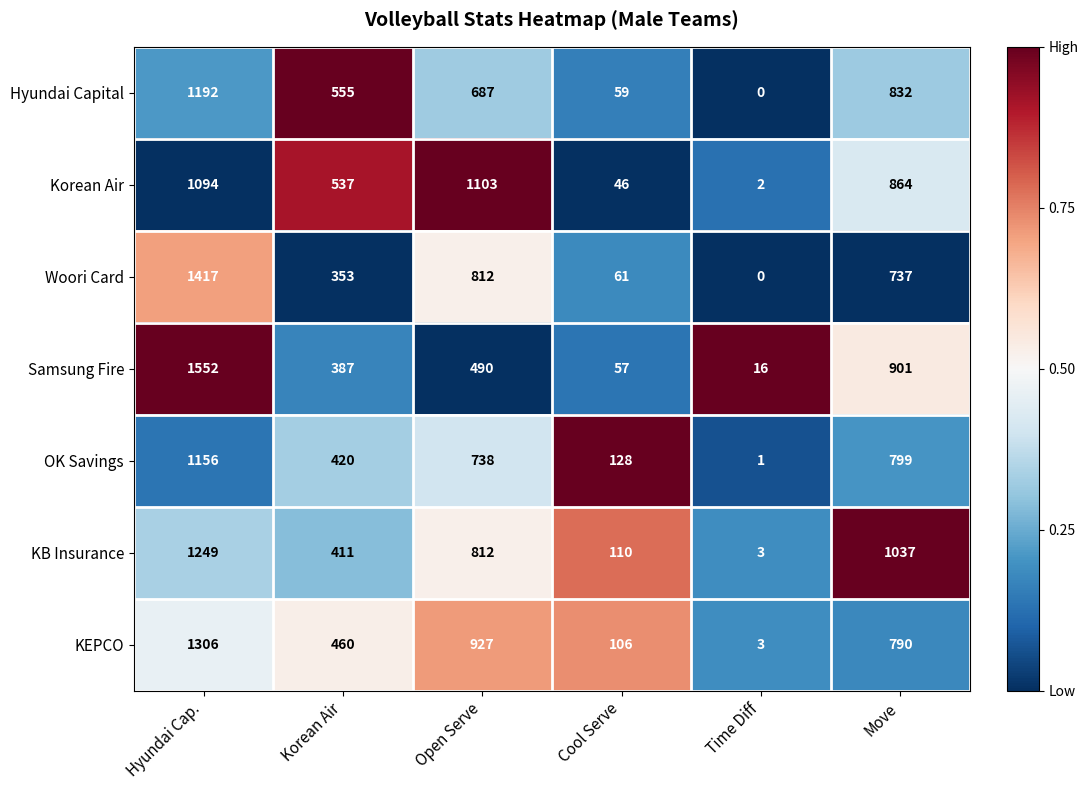

The value of OK Savings at Hyundai Cap. is 1156. True or false?

True